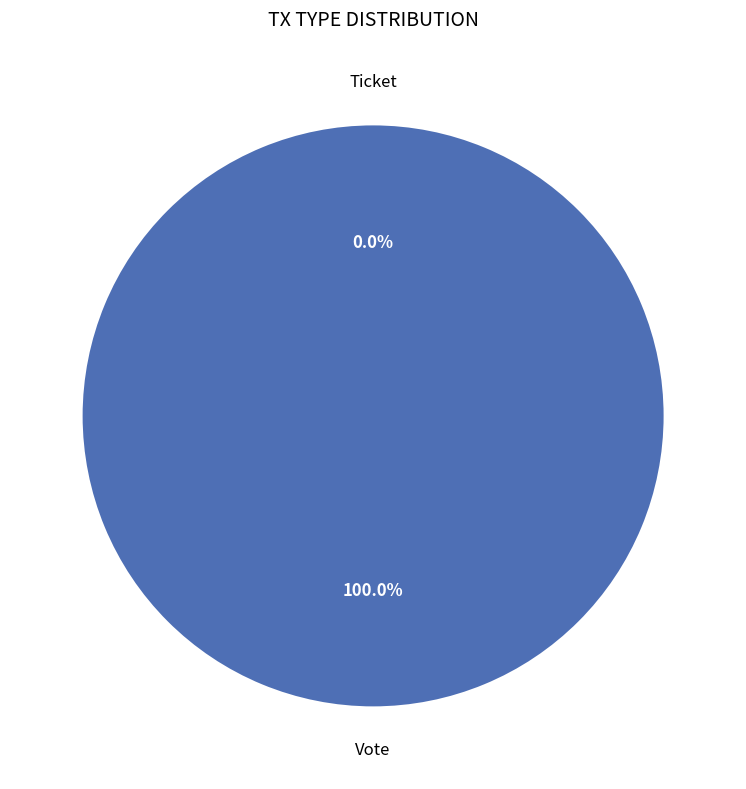

Count the number of slices in the pie.

2